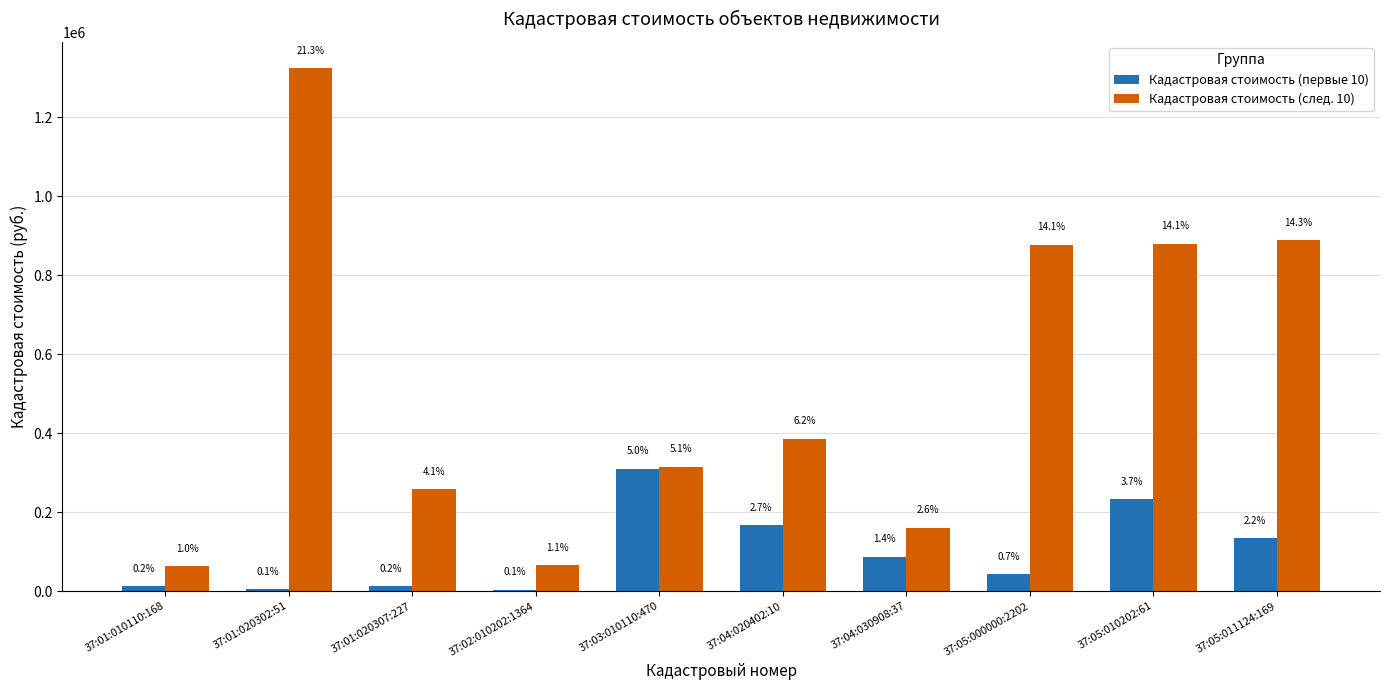

At which label does Кадастровая стоимость (след. 10) reach its minimum?

37:01:010110:168